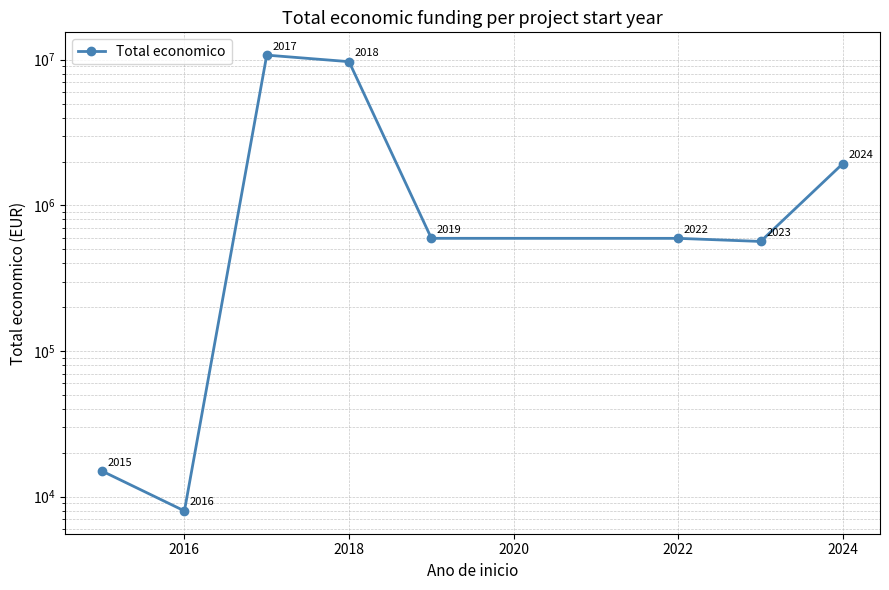

What is the greatest value displayed?

10755569